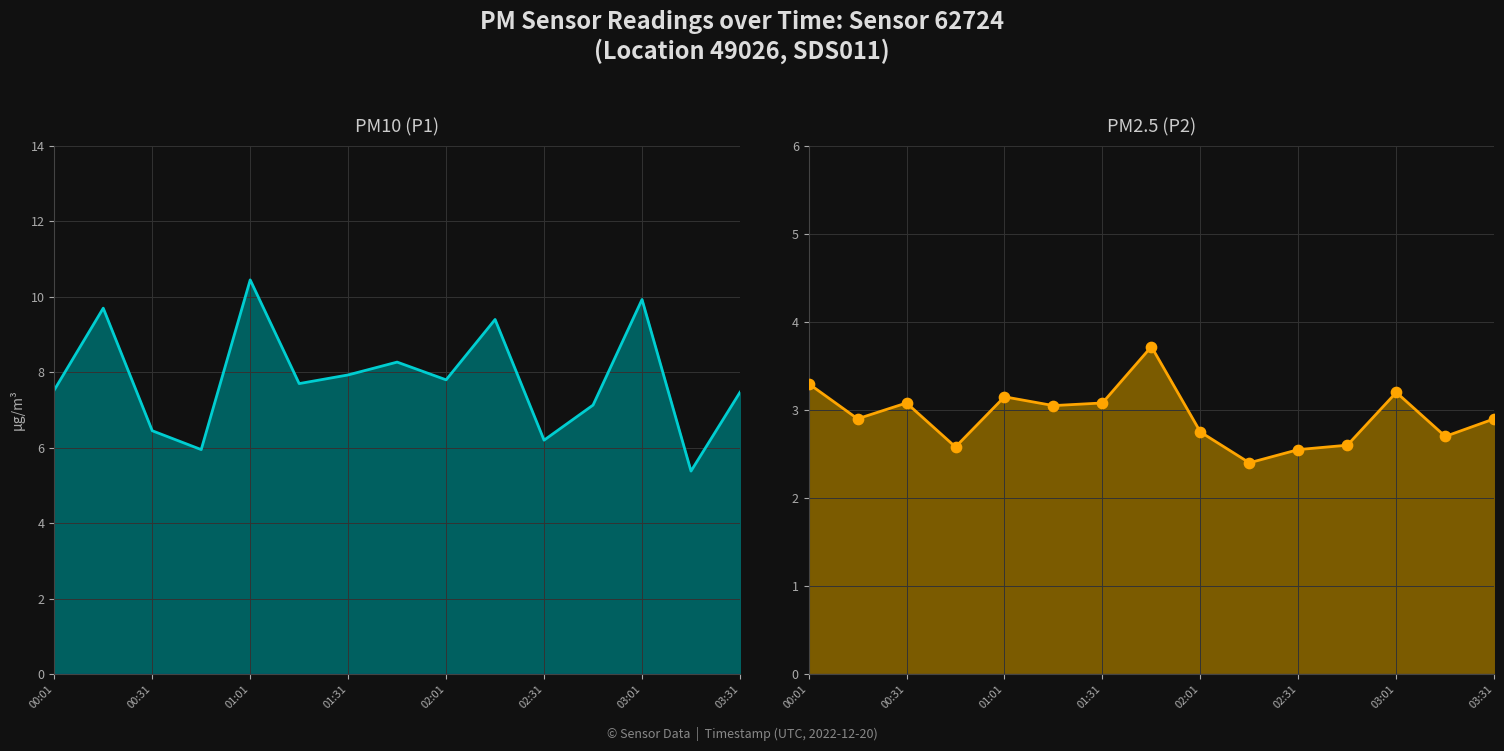

What is the total value across all series at 02:31?

11.3